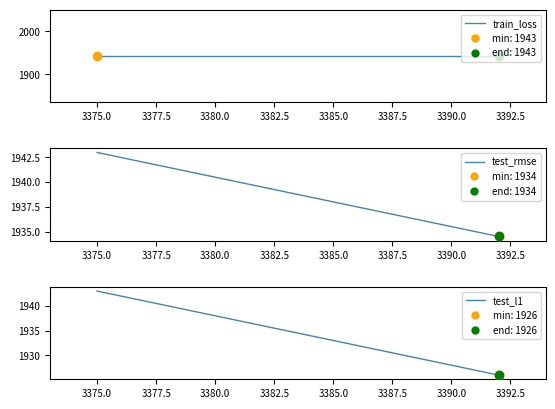

Which series has the largest total across all categories?

train_loss